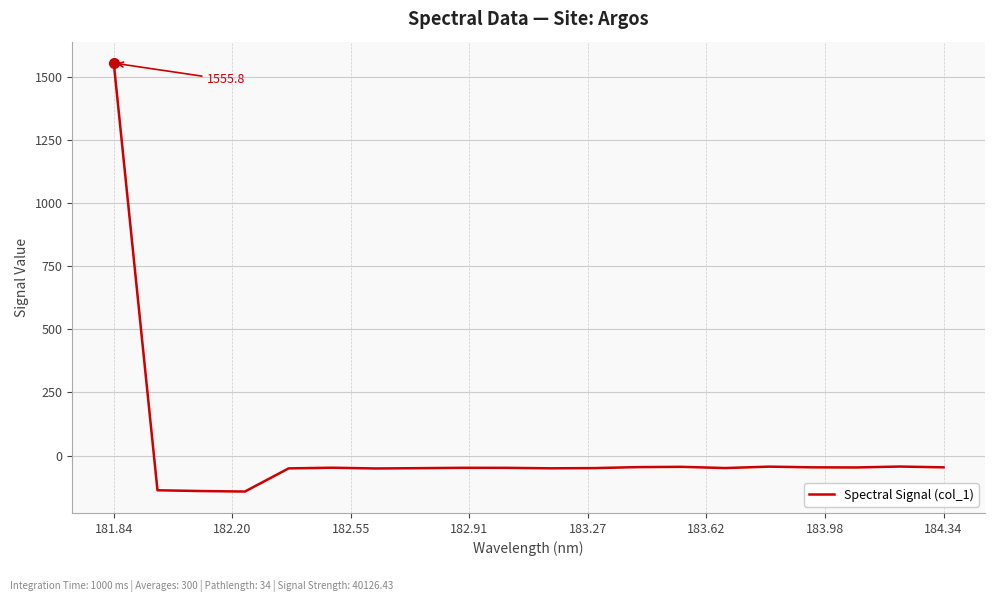

What is the difference between the maximum and minimum values?

1698.6